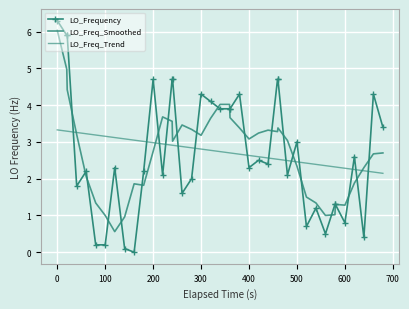

What is the greatest value displayed?

6.3